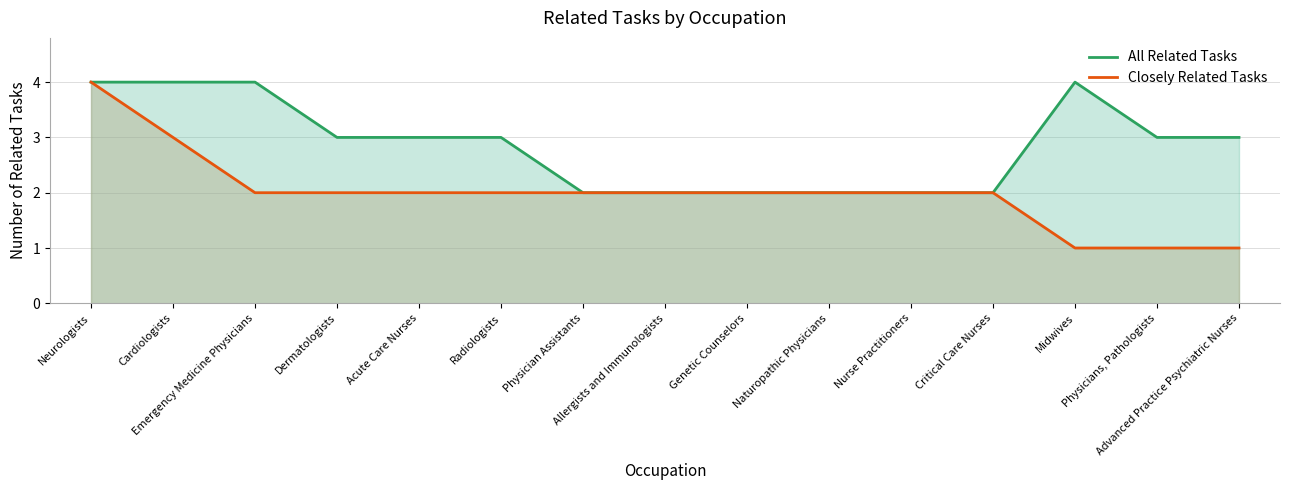

At which label is Closely Related Tasks closest to 2?

Emergency Medicine Physicians